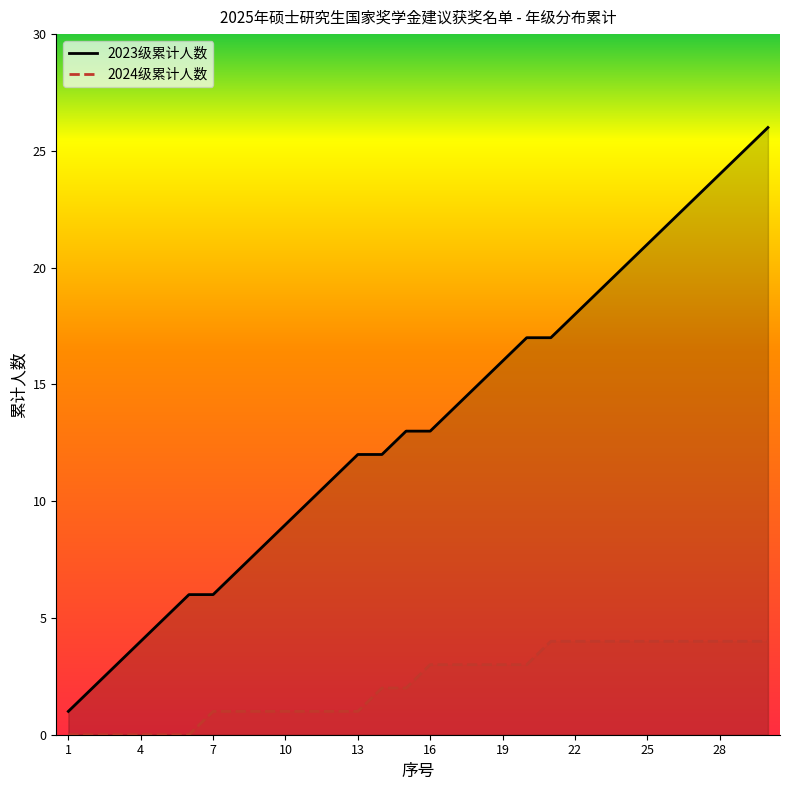

What is the difference between the 2024级累计人数 values at 19 and 10?

2